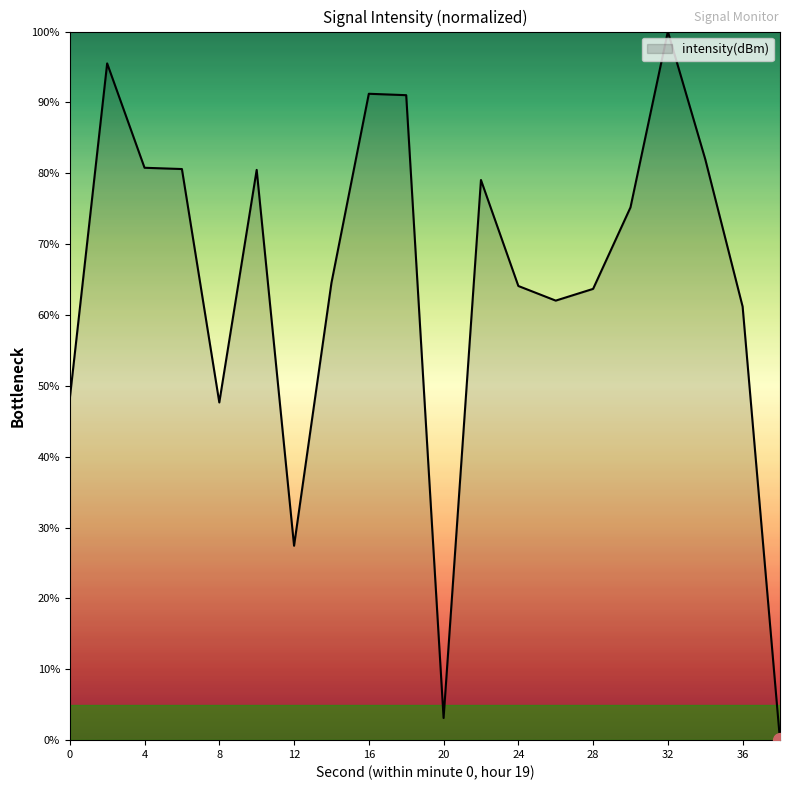

What is the greatest value displayed?

100.0